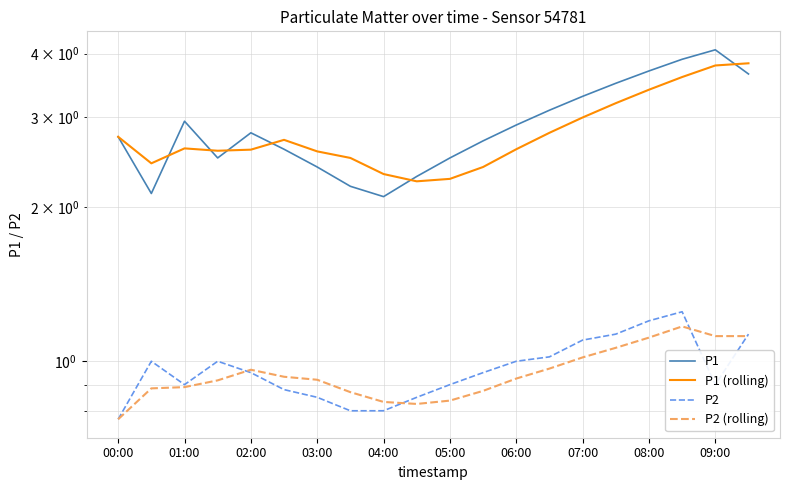

What is the spread (max minus min) of values at 00:00?

2.0